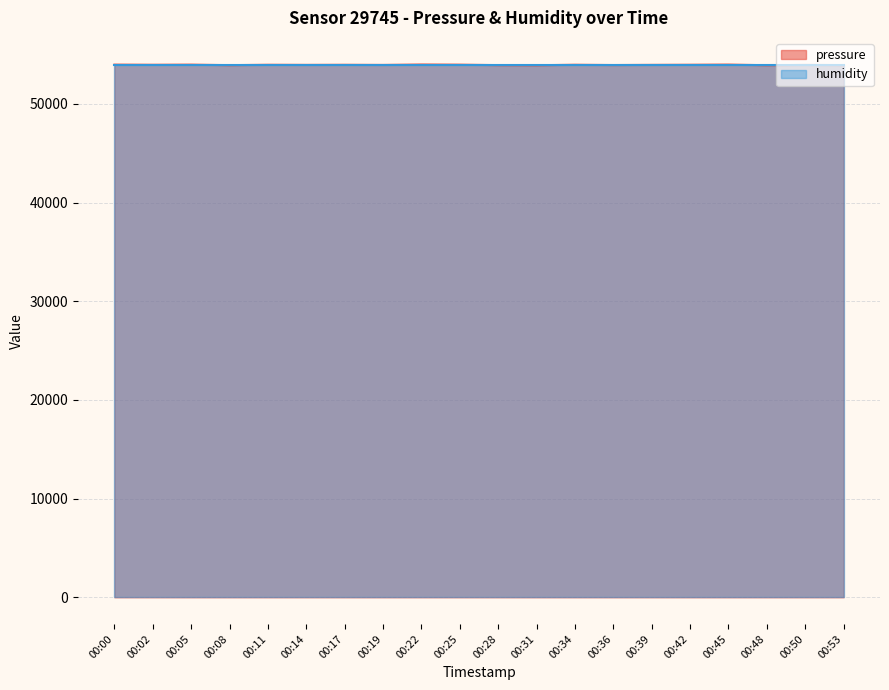

Approximately how many times larger is the value at 00:42 compared to 00:28?

1.0